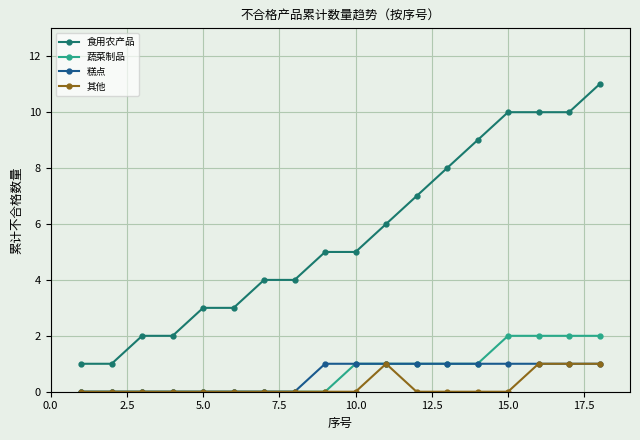

True or false: 糕点 and 食用农产品 cross at least once.

False